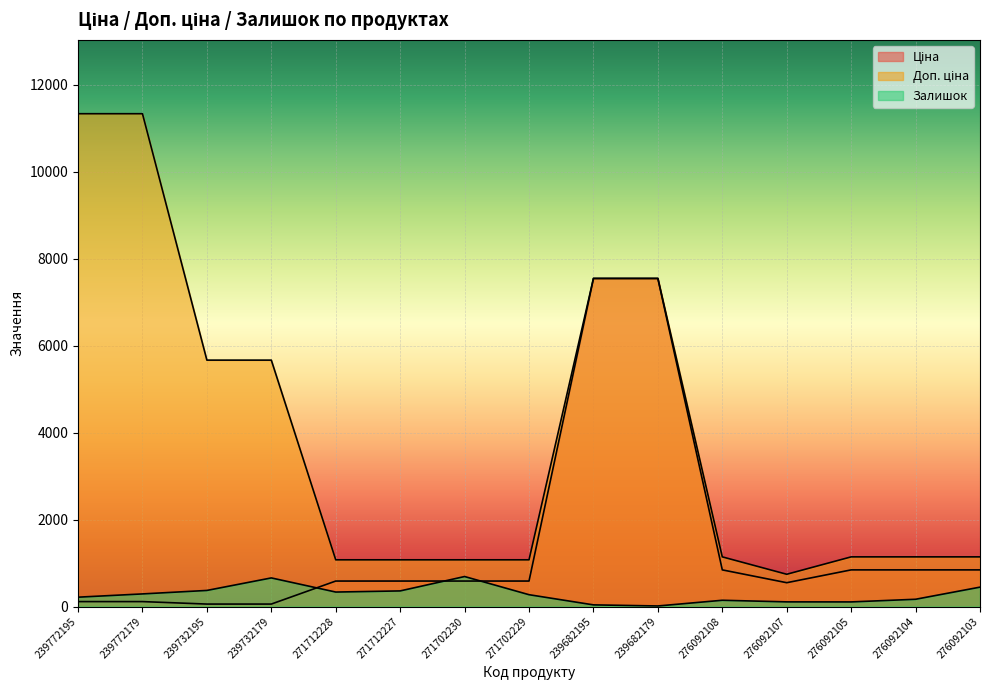

What position from the left is 239772195?

1